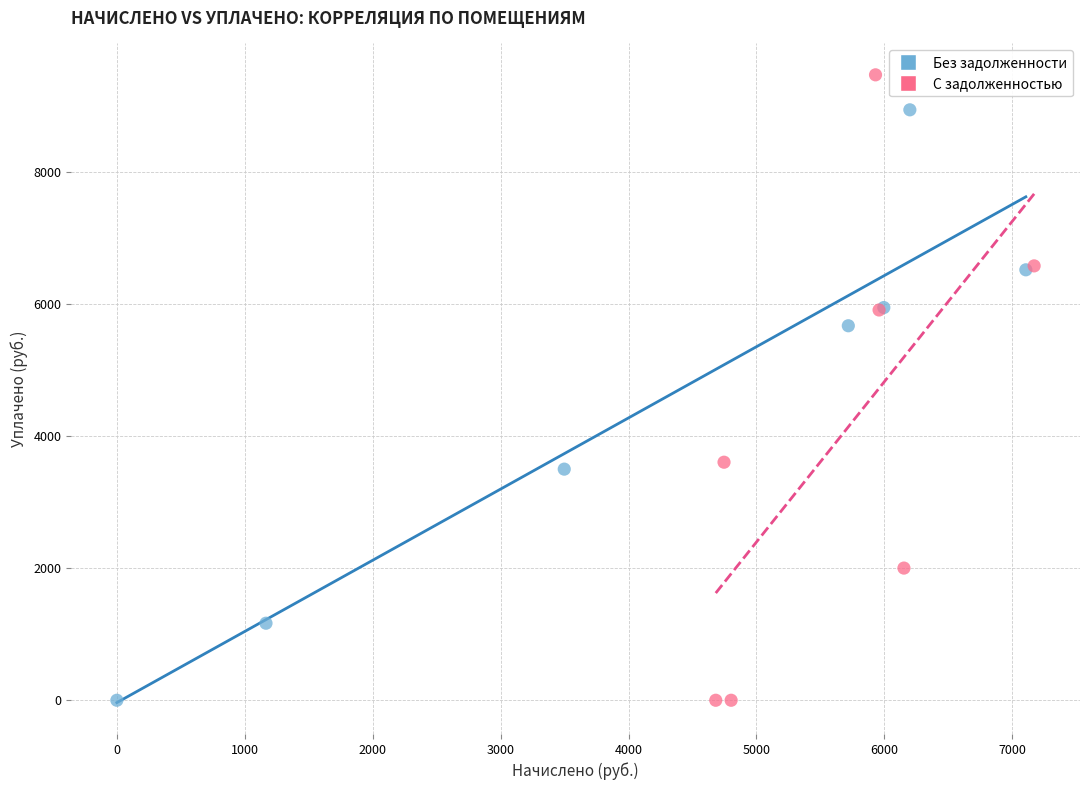

Which series contains the highest Y value?

С задолженностью